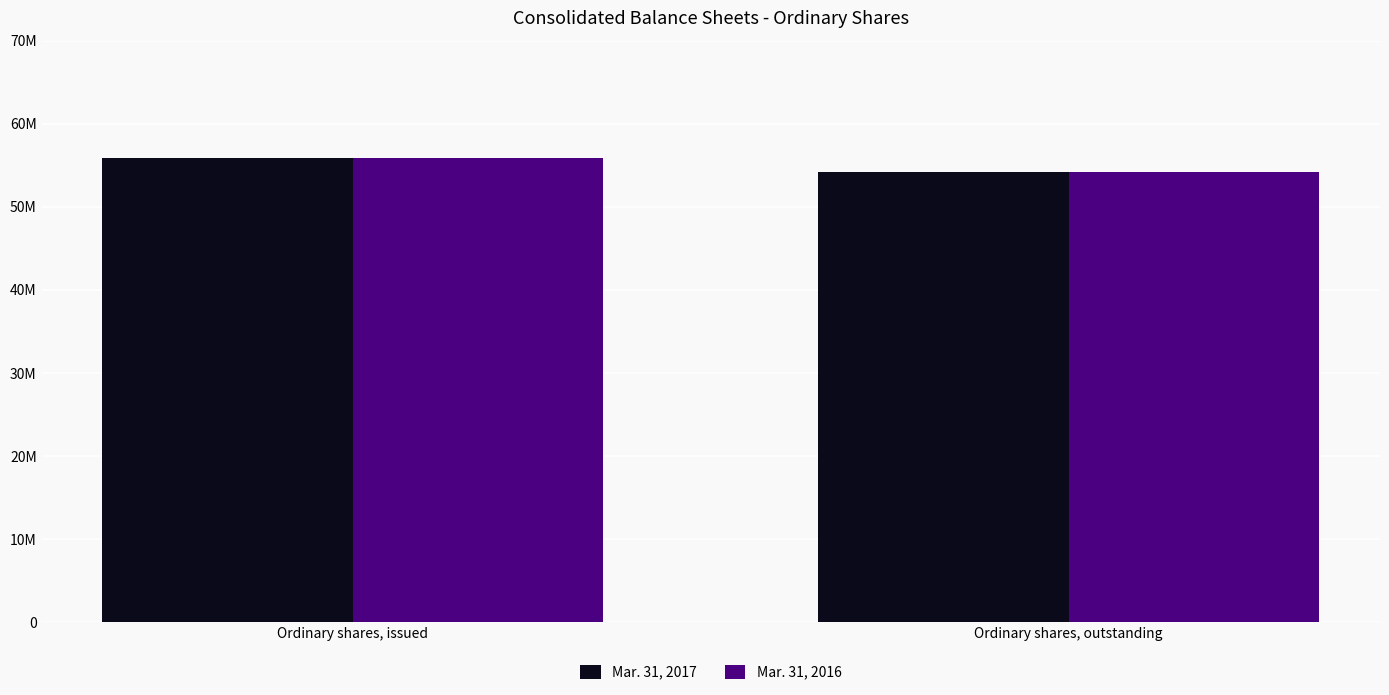

What are all the series names shown in the legend?

Mar. 31, 2017, Mar. 31, 2016